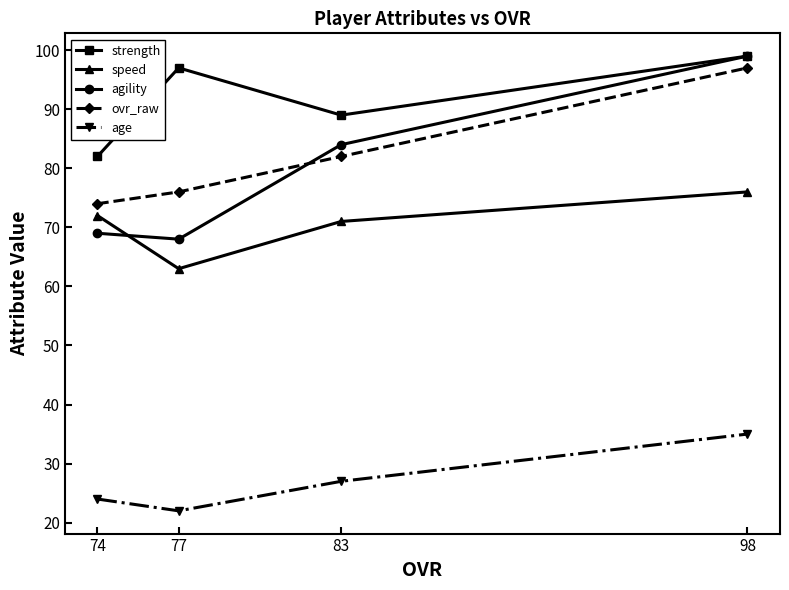

What is the difference between the maximum and second lowest values in the ovr_raw series?

21